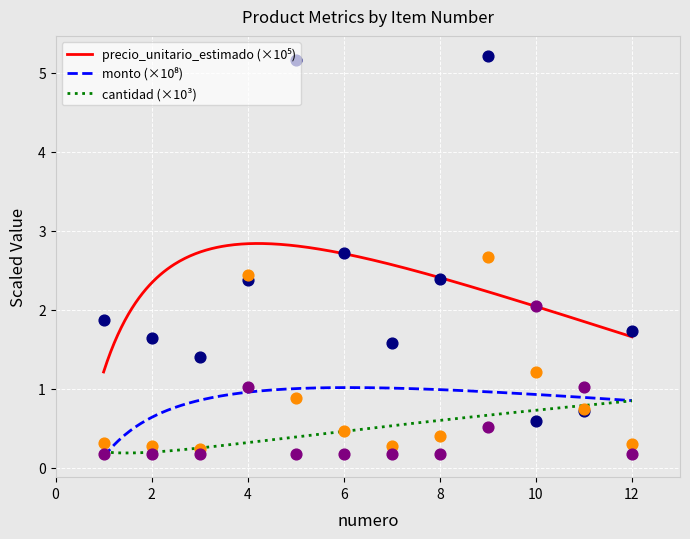

At how many categories does at least one series exceed 0?

12